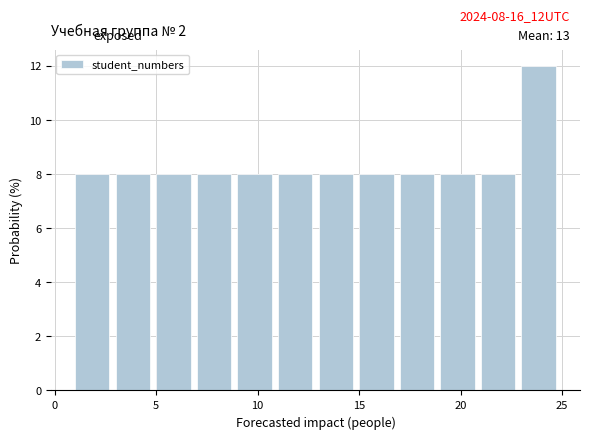

Which range on the x-axis has the tallest bar?

23 to 25